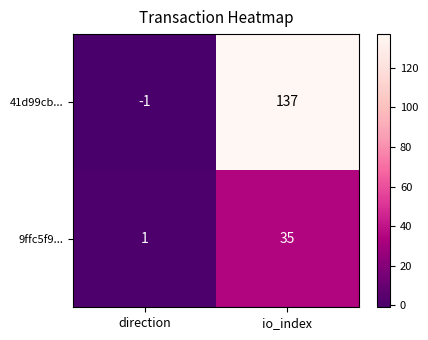

At which category is the sum across all series the highest?

io_index